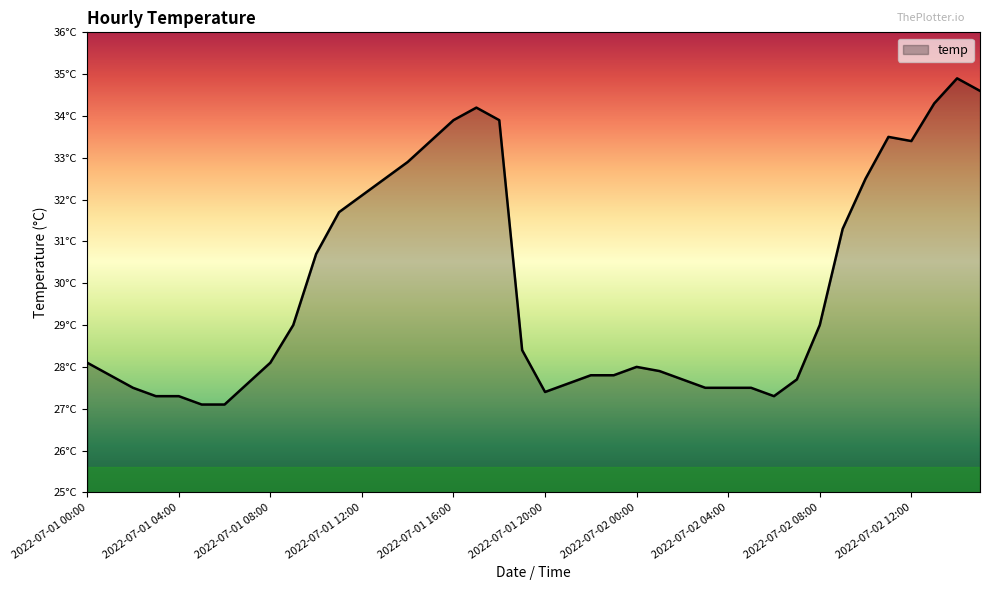

Does the chart have visible grid lines?

No